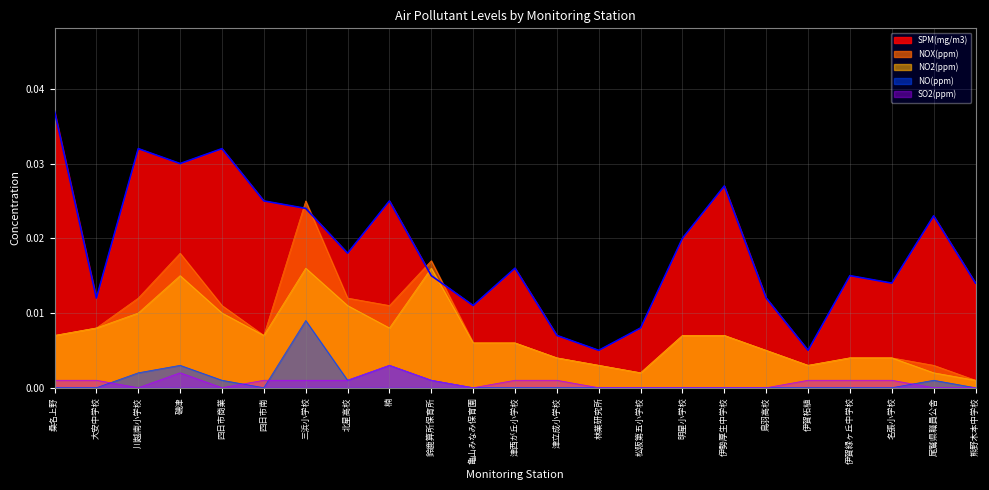

Is it true that NO(ppm) equals 0.0 at 伊賀緑ヶ丘中学校?

True